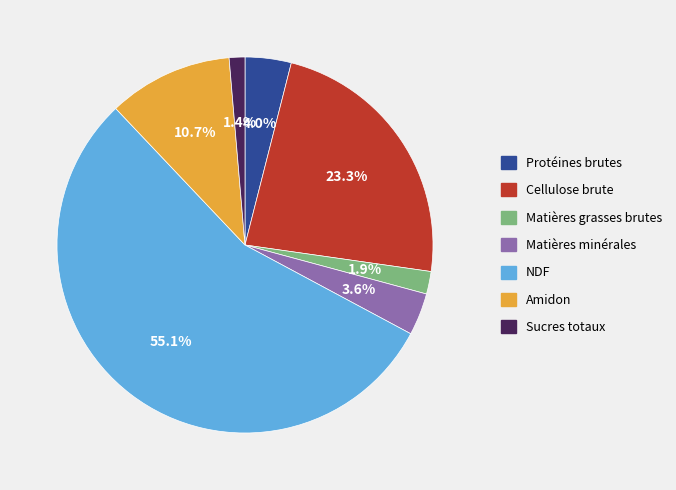

What is the smallest slice in the pie chart?

Sucres totaux